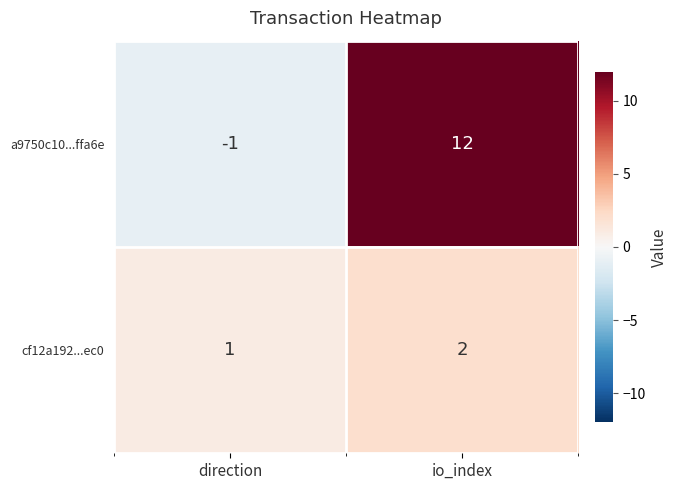

What is the total value across all series at io_index?

14